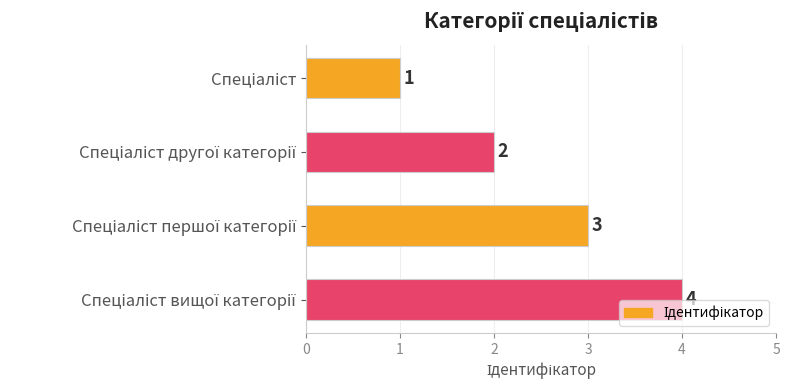

What is the difference between the maximum and minimum values?

3